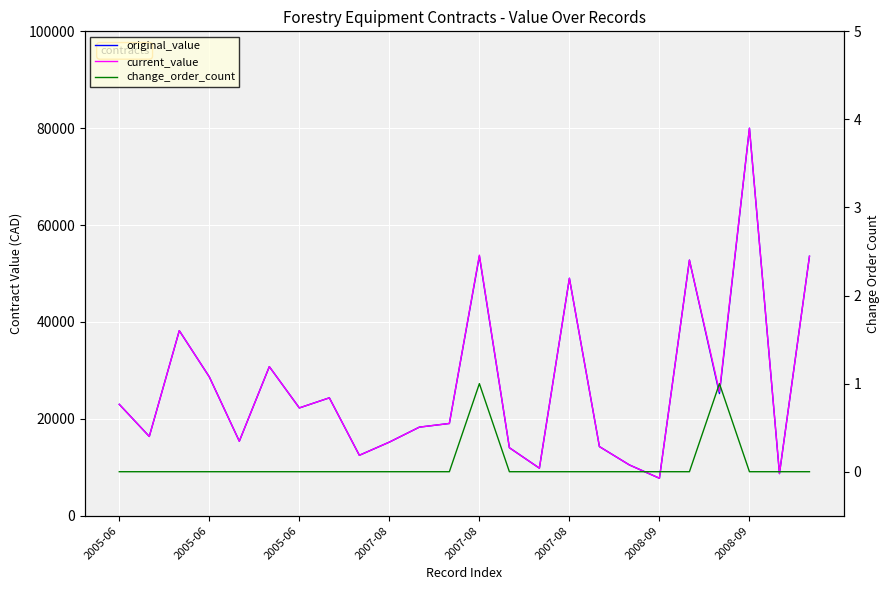

True or false: change_order_count has more than 2 points higher than both neighbors.

False